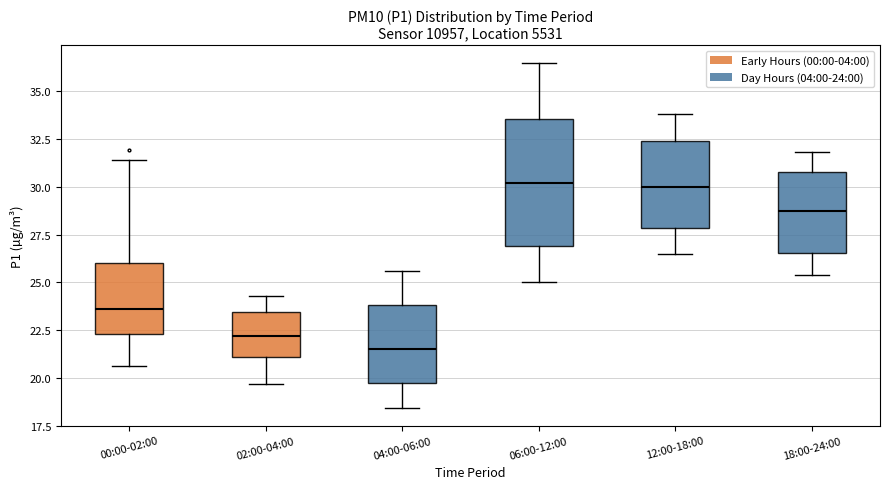

Where does the median line of the box for 12:00-18:00 sit on the y-axis? The values are not printed on the chart, so give them approximately, as read against the axis.

30.0